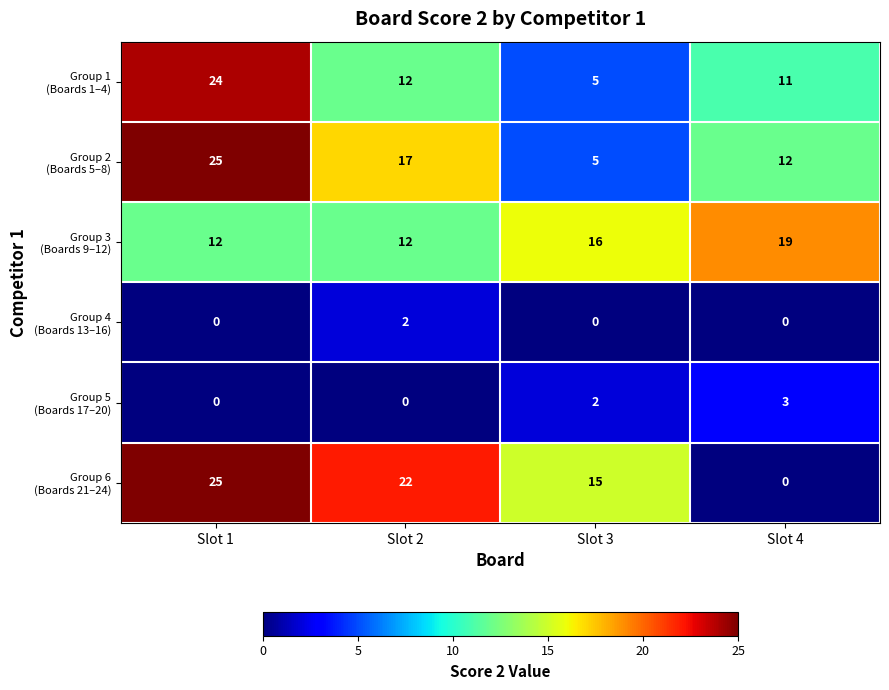

Count the number of data series in this chart.

6